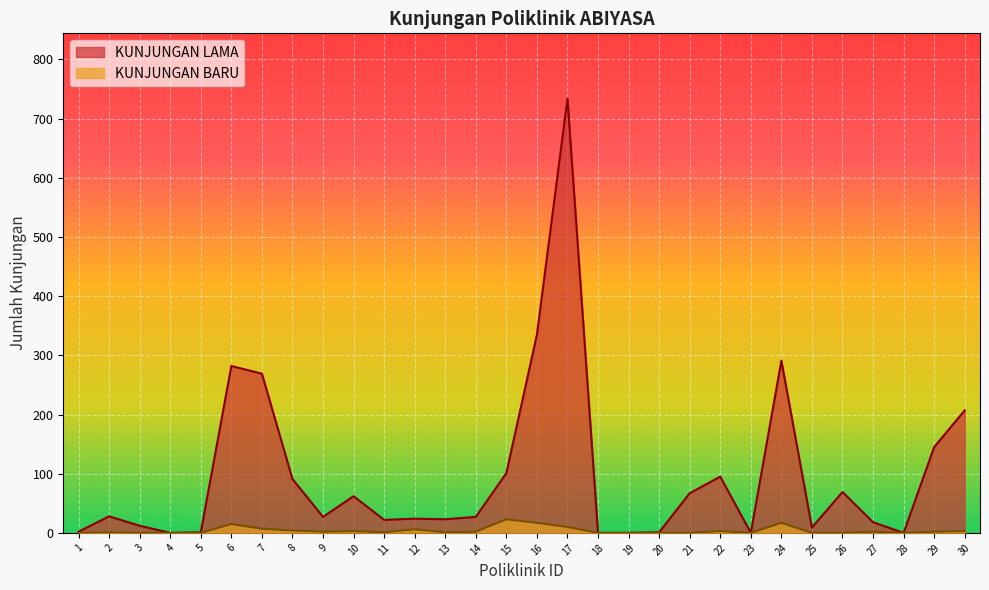

In KUNJUNGAN BARU, how many points are lower than both neighbors (excluding endpoints)?

5